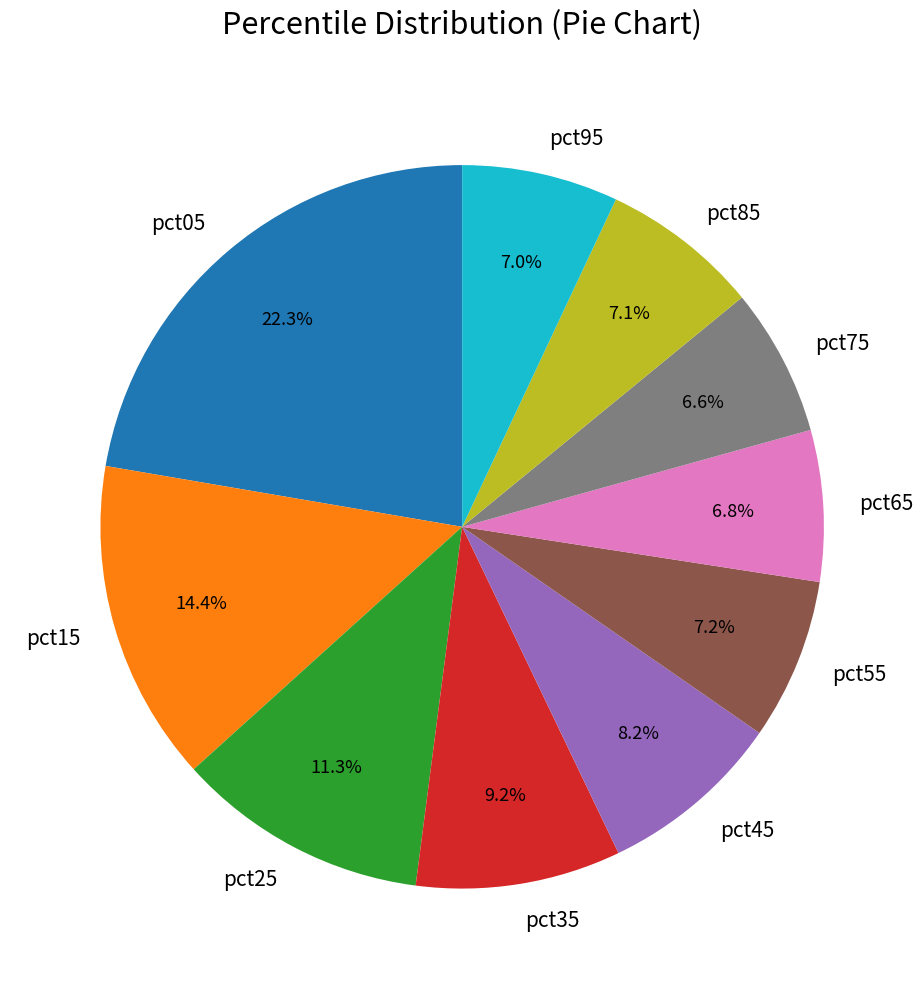

To the nearest percent, what portion does pct35 represent?

9%